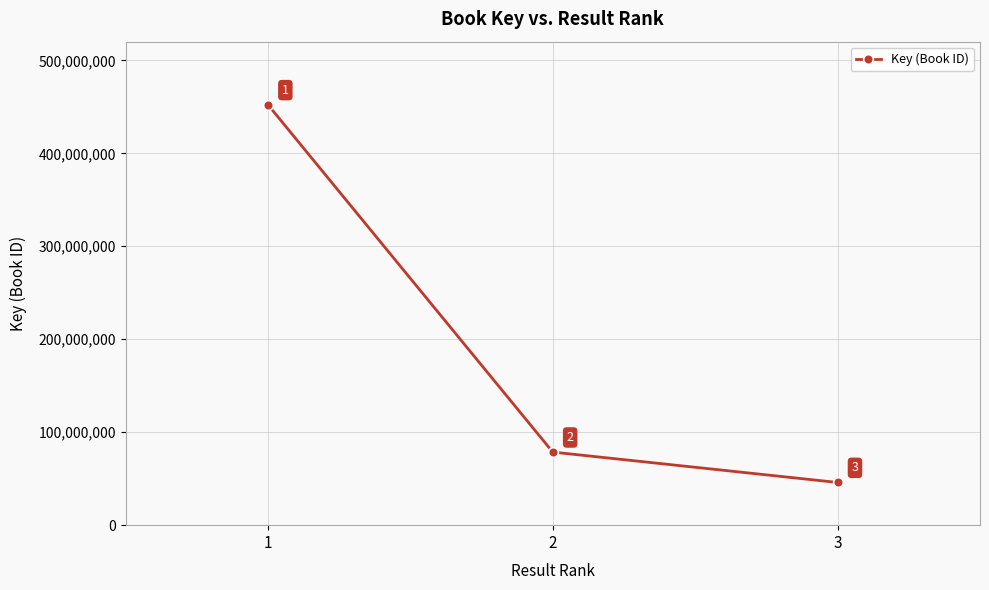

The chart shows a value of 46866045 at 2. True or false?

False